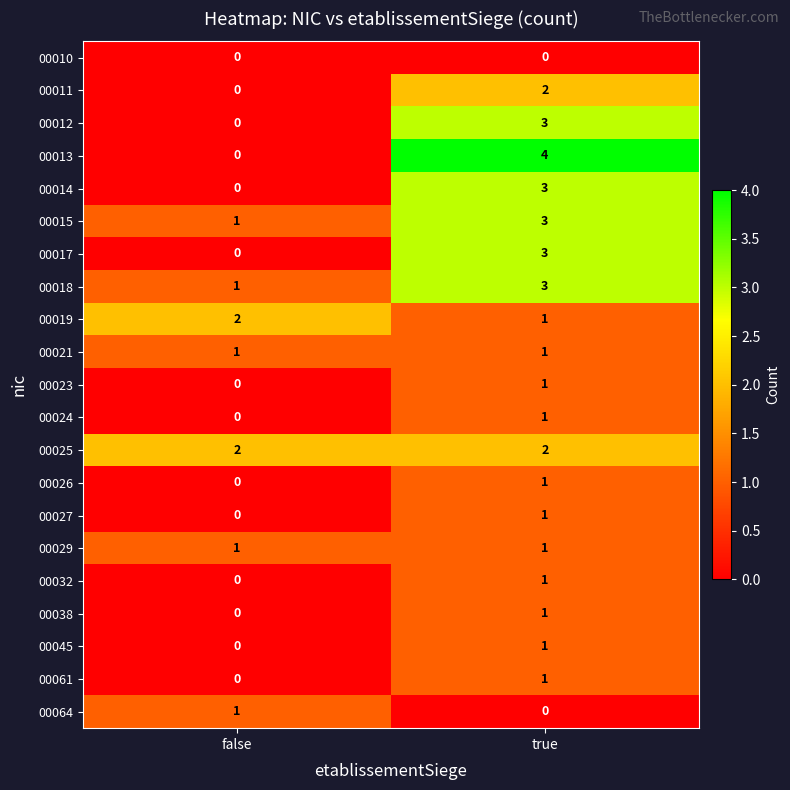

At how many categories does at least one series exceed 1?

2